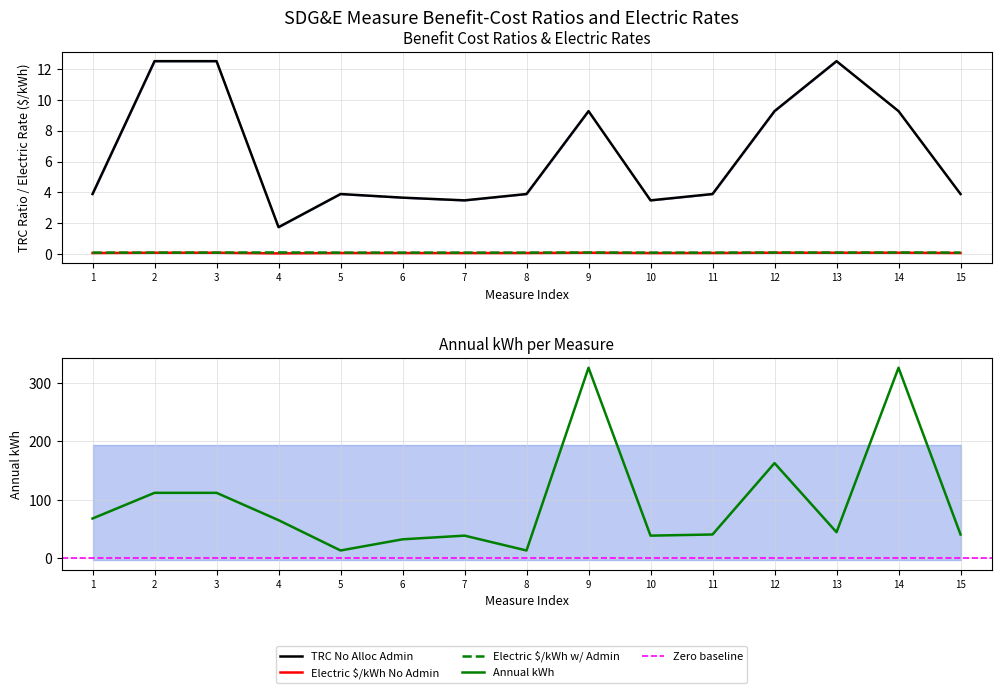

What is the sum of all Electric_no_admin values?

1.4